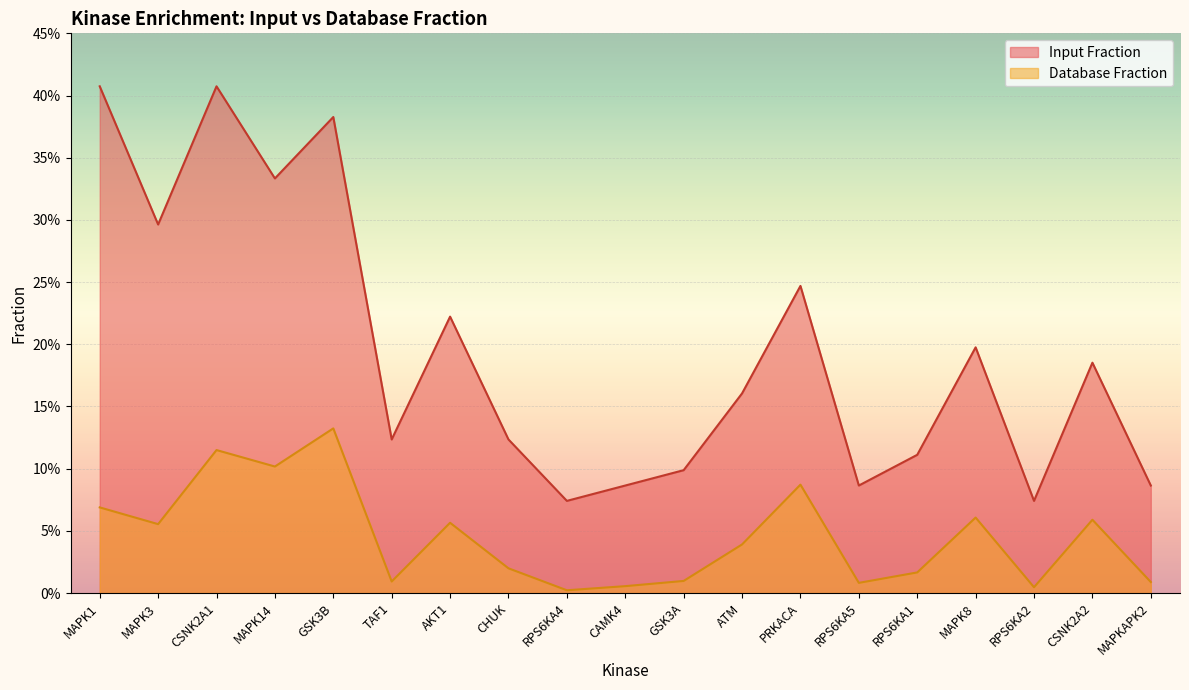

Which category has the lowest value in the Database Fraction series?

RPS6KA4